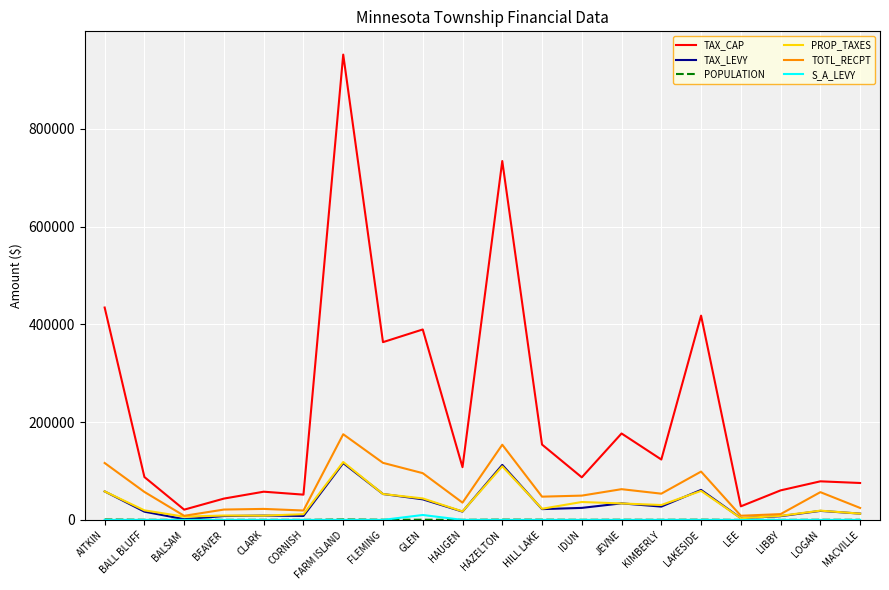

True or false: S_A_LEVY and TAX_CAP cross at least once.

False